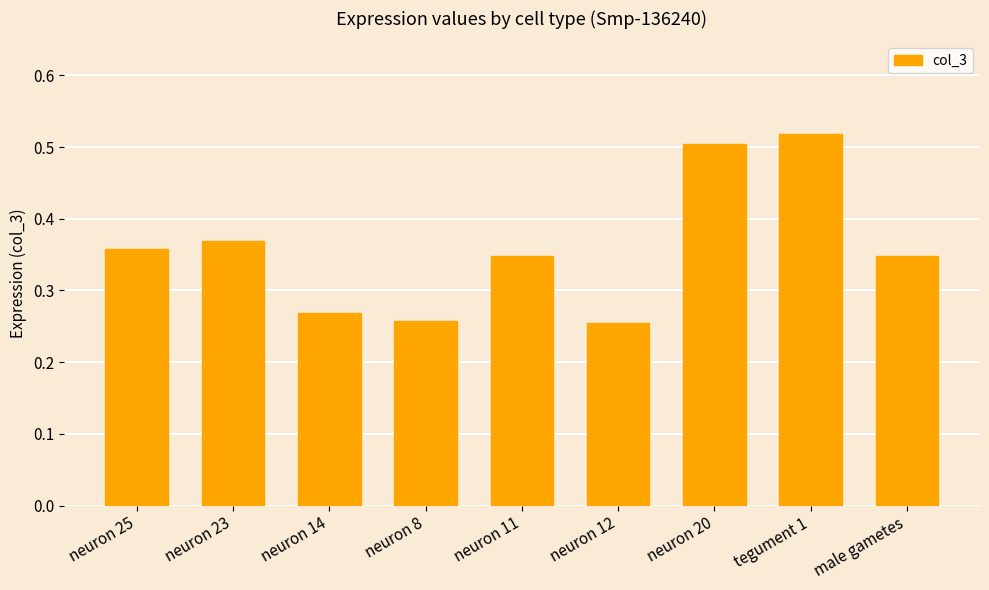

Which has a higher value, neuron 25 or neuron 8?

neuron 25